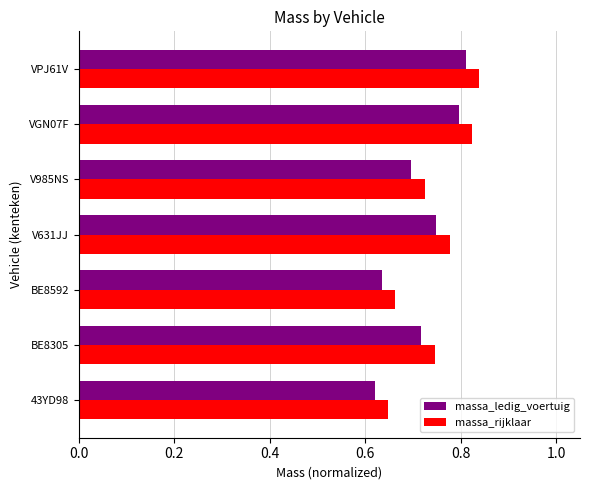

How many massa_ledig_voertuig values are between 0 and 1?

7